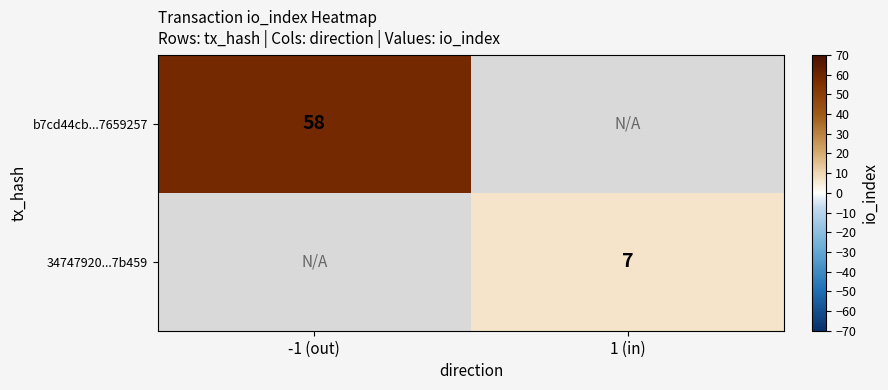

Which label corresponds to the smallest value in the chart?

1 (in)